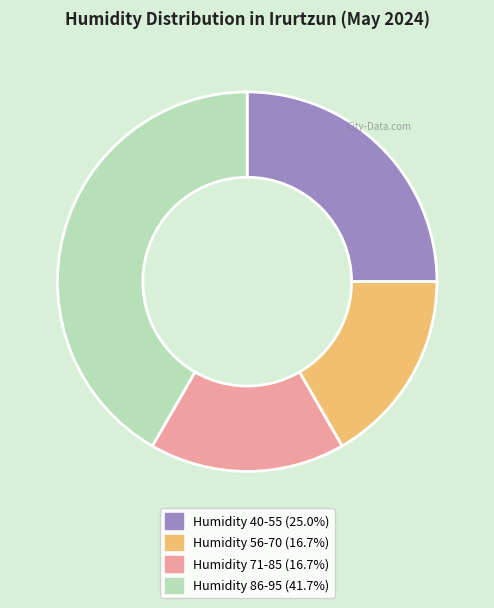

Does any single category account for the majority?

No